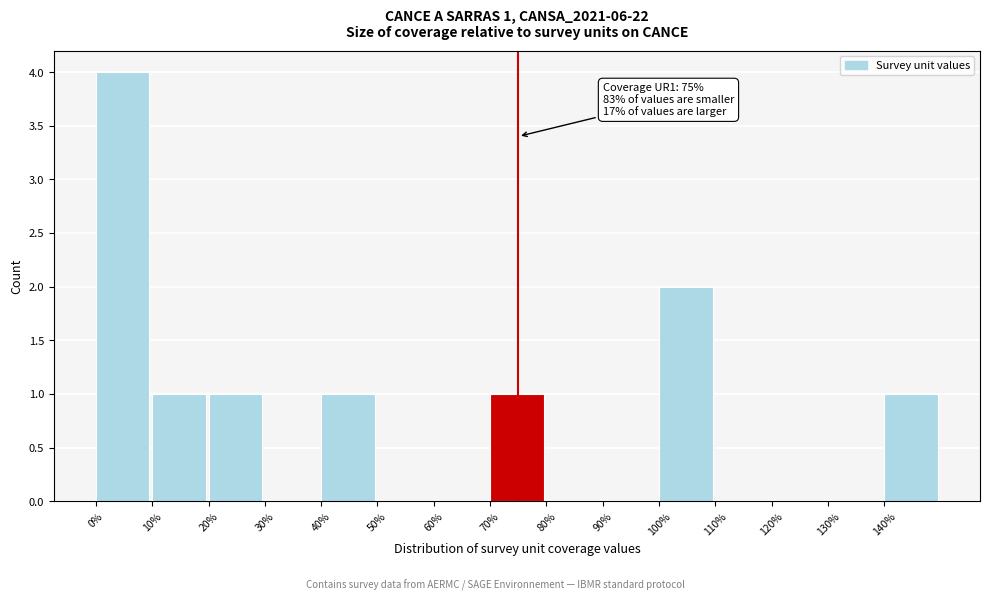

Which range on the x-axis has the tallest bar?

0 to 10